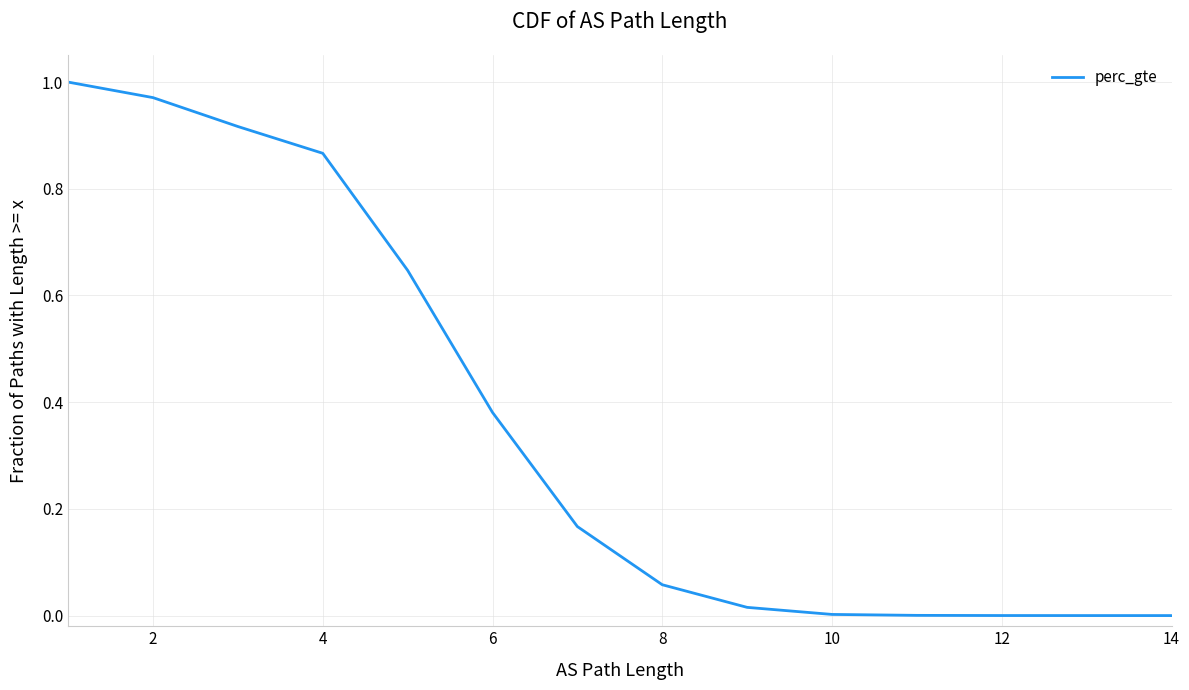

What is the difference between the maximum and second lowest values?

1.0